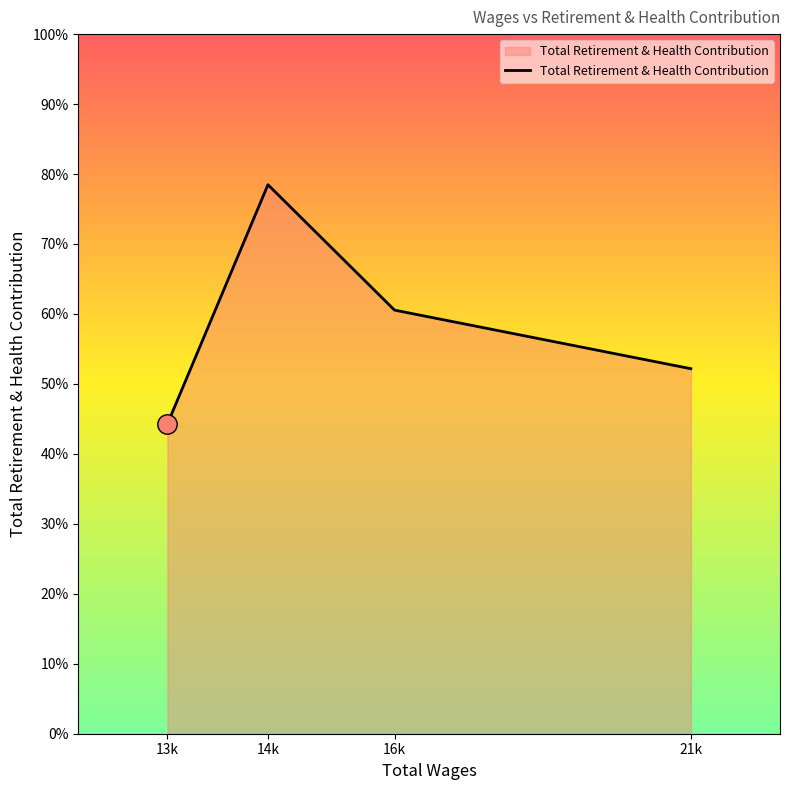

Is it true that the value at 16k is 8953?

False